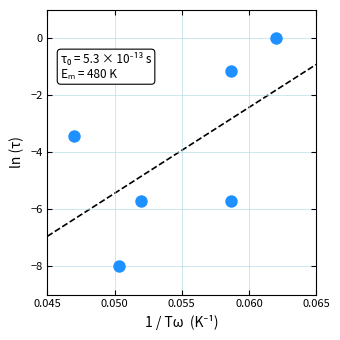

What is the average Y value?

-4.0